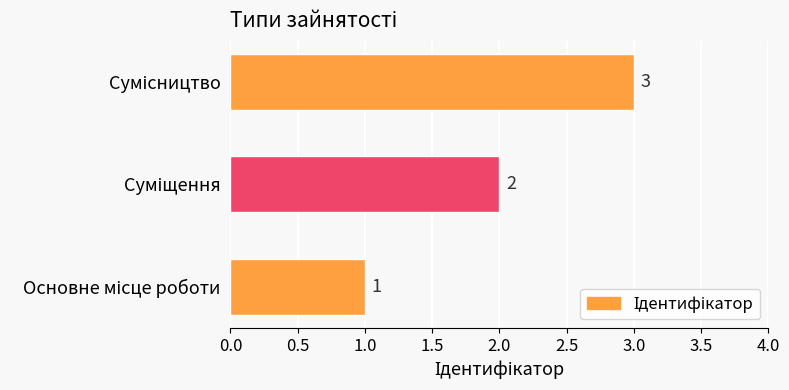

What is the sum of all values?

6